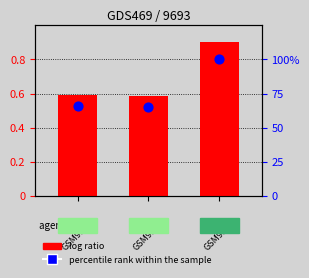

What is the total value across all series at 1?

65.8